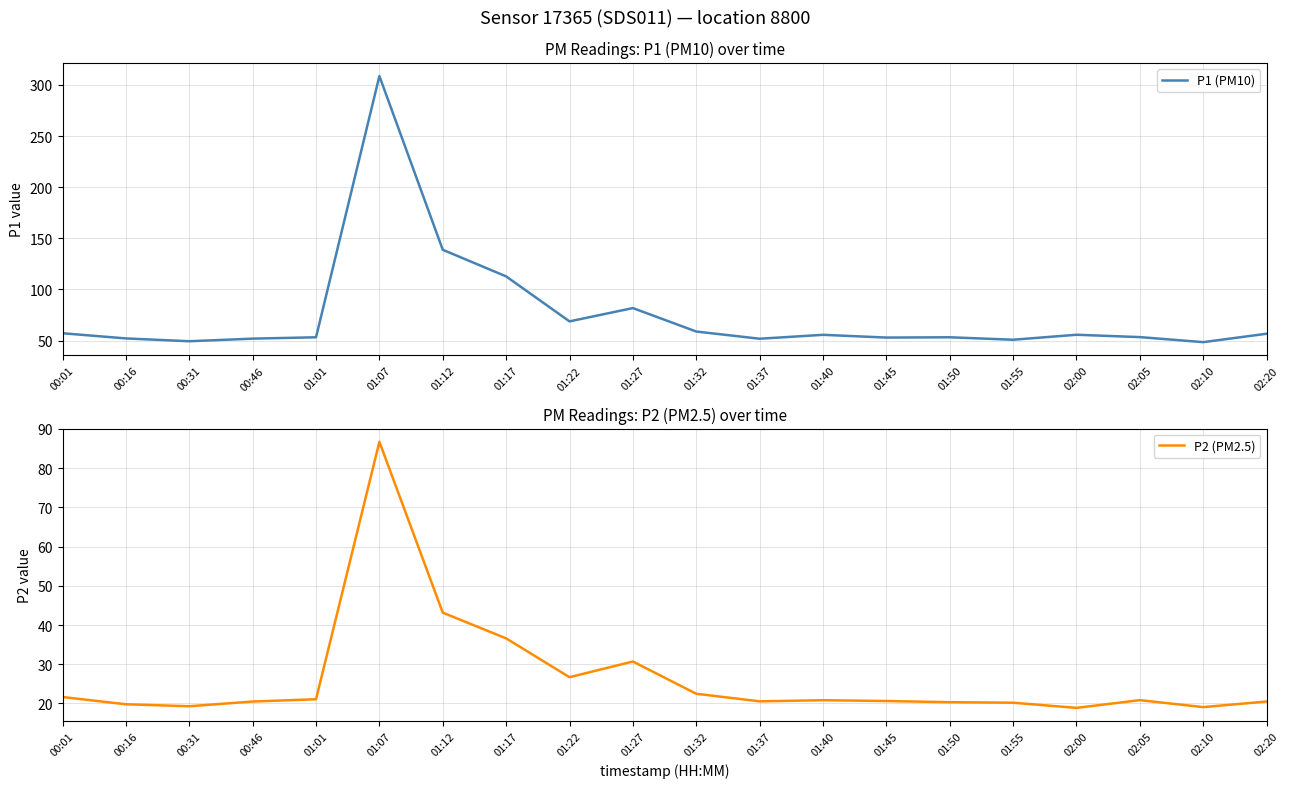

What is the value of the P2 (PM2.5) point at the 7th from the left?

43.1